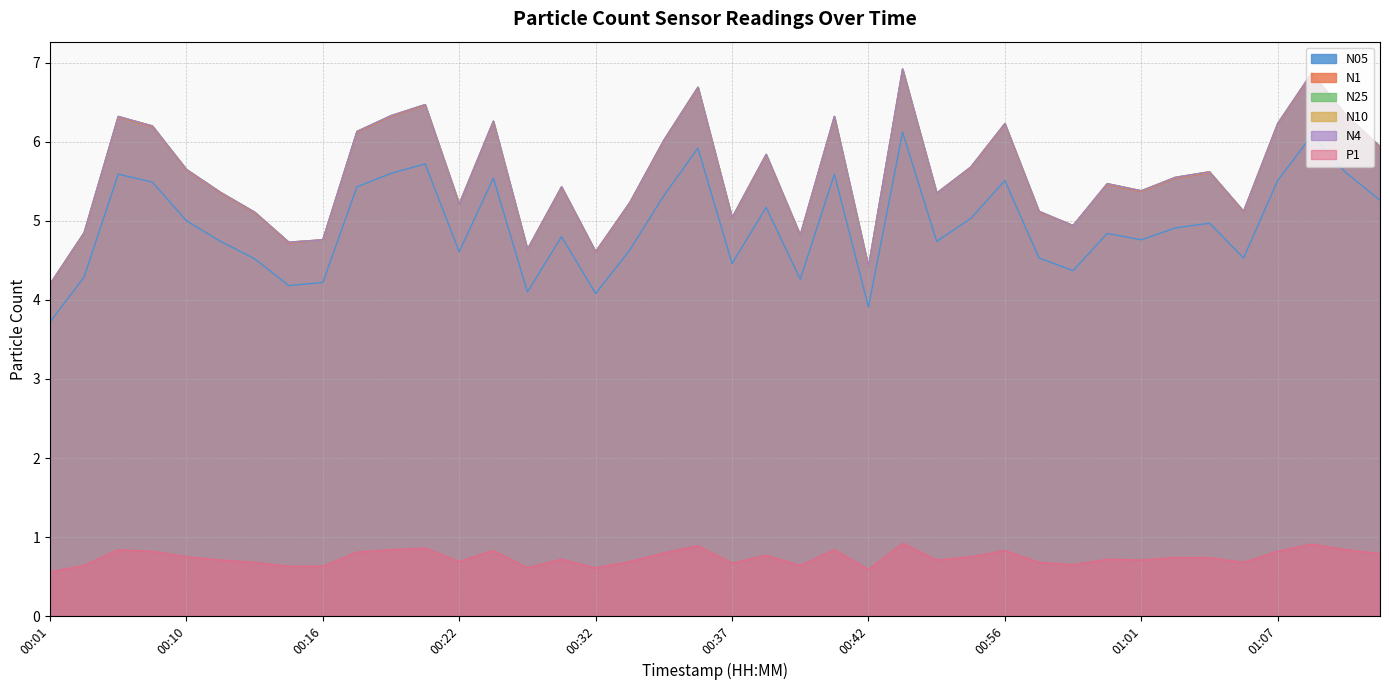

Which series has the largest range (max minus min)?

N1